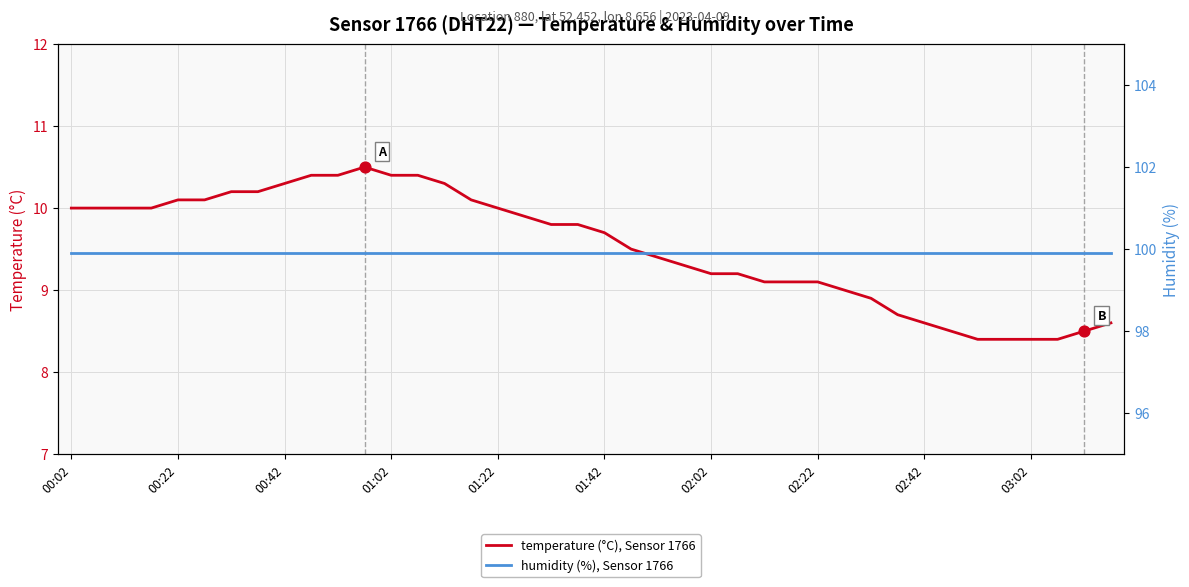

Which series has the widest spread of Y values?

temperature (°C), Sensor 1766